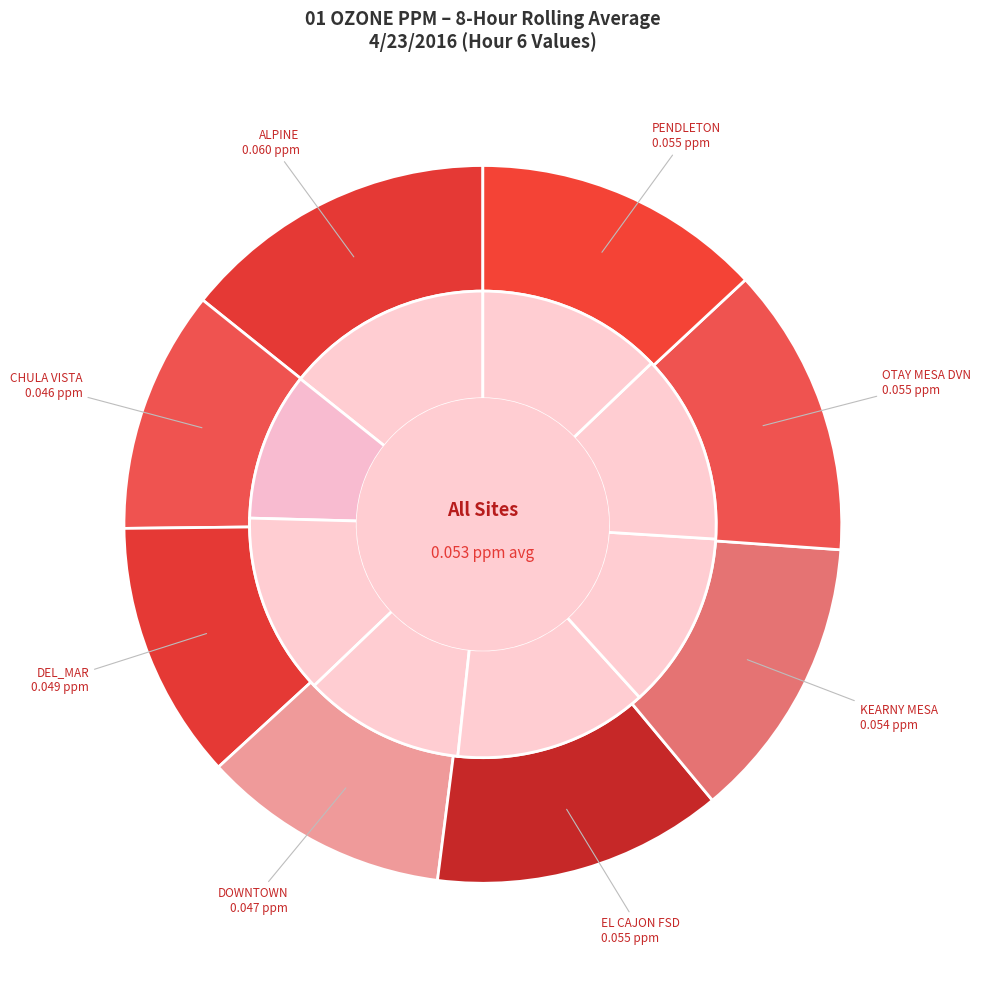

The DEL_MAR slice represents 12% of the pie. True or false?

True